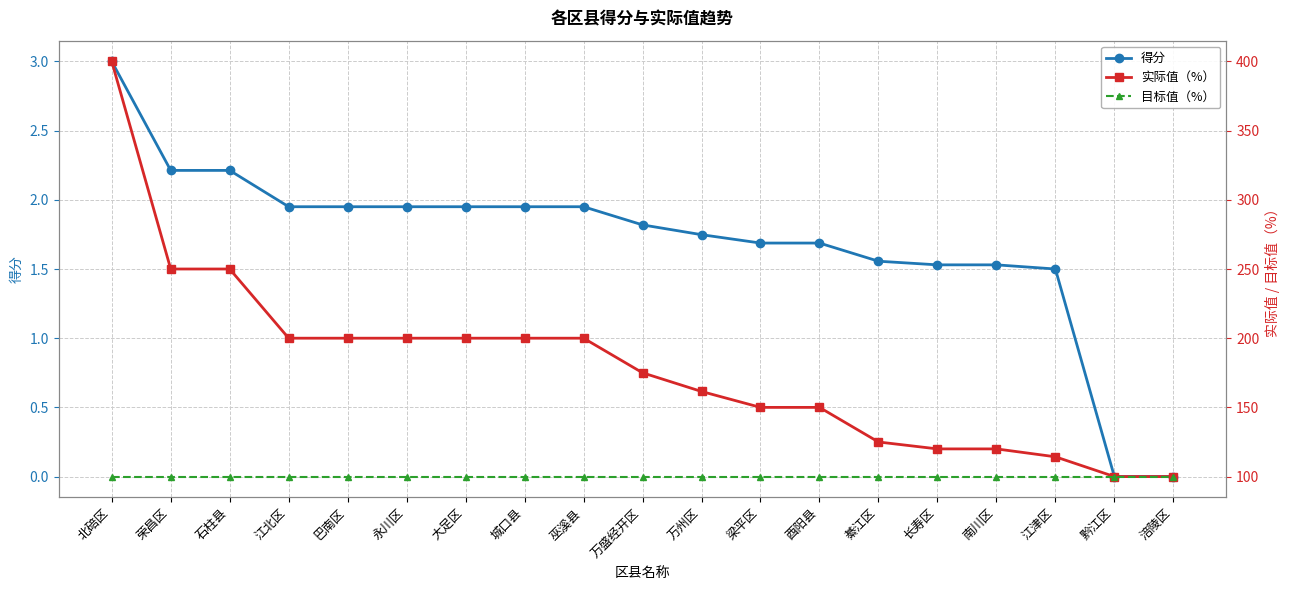

Which series changed the most between 梁平区 and 黔江区?

实际值（%）